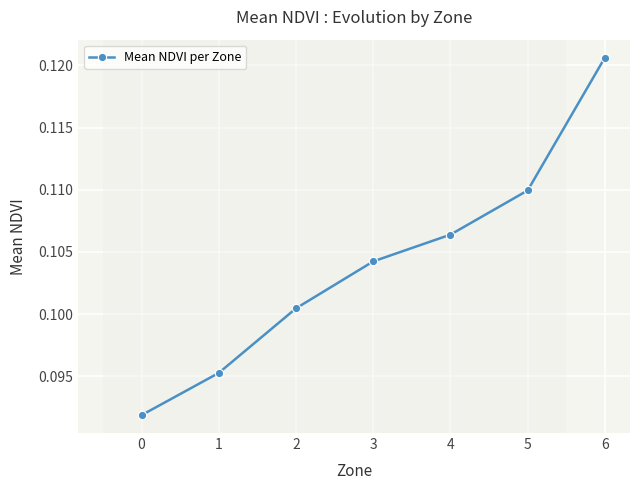

Is this an area chart (filled region under the line)?

No